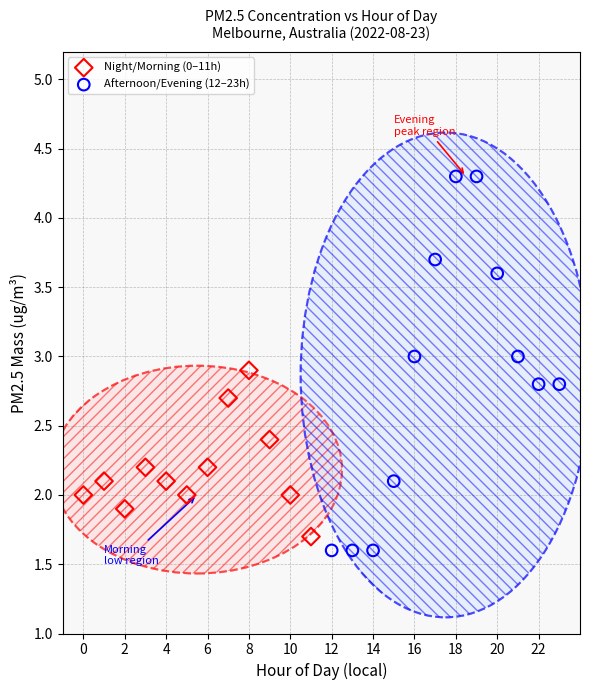

Which series reaches the maximum Y coordinate?

Afternoon/Evening (12–23h)